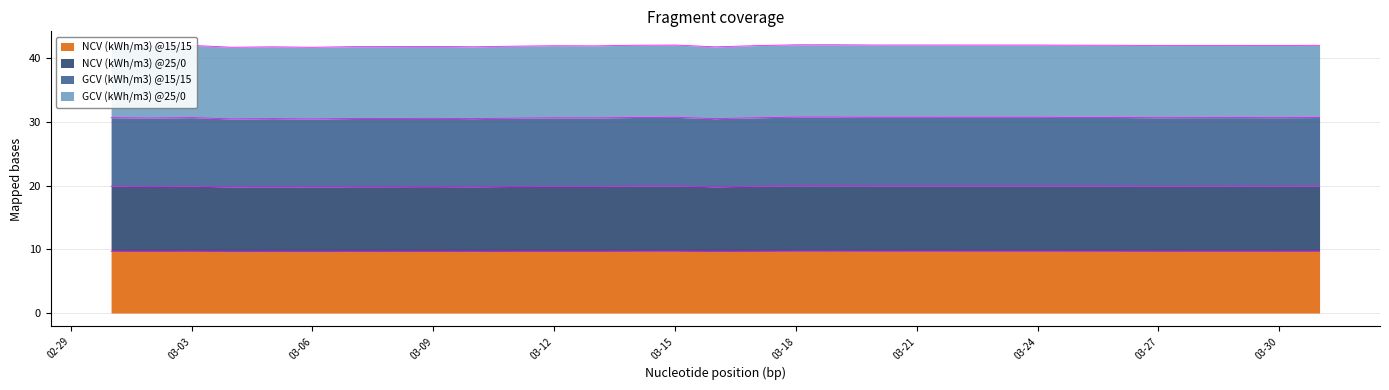

Is it true that NCV (kWh/m3) @15/15 equals 2.2 at 03-21?

False